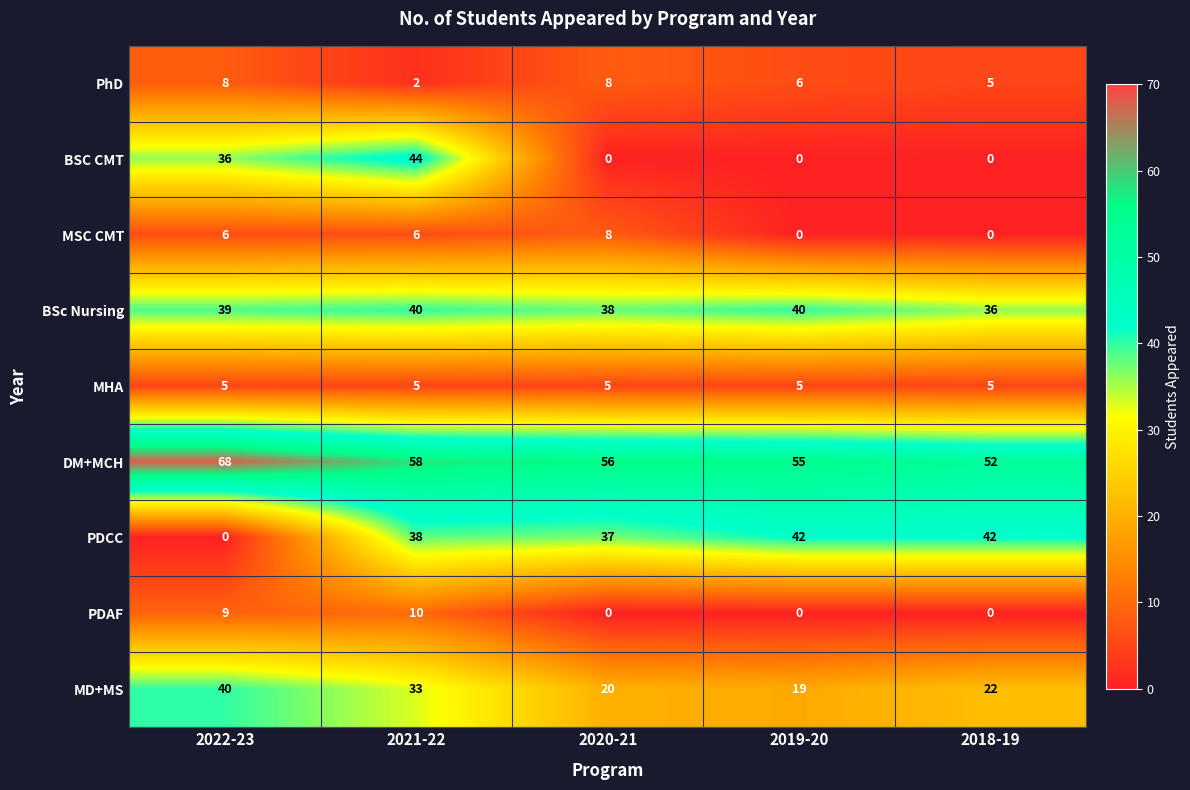

What is the difference between the maximum and minimum values in the BSc Nursing series?

4